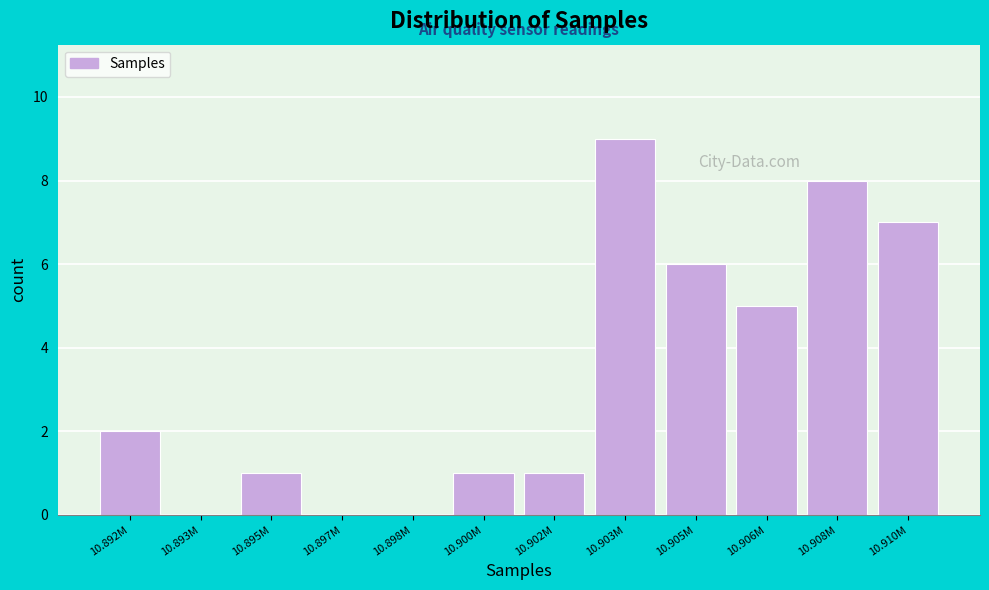

Reading right to left, list all the values displayed in this chart.

10.910M=7	10.908M=8	10.906M=5	10.905M=6	10.903M=9	10.902M=1	10.900M=1	10.898M=0	10.897M=0	10.895M=1	10.893M=0	10.892M=2